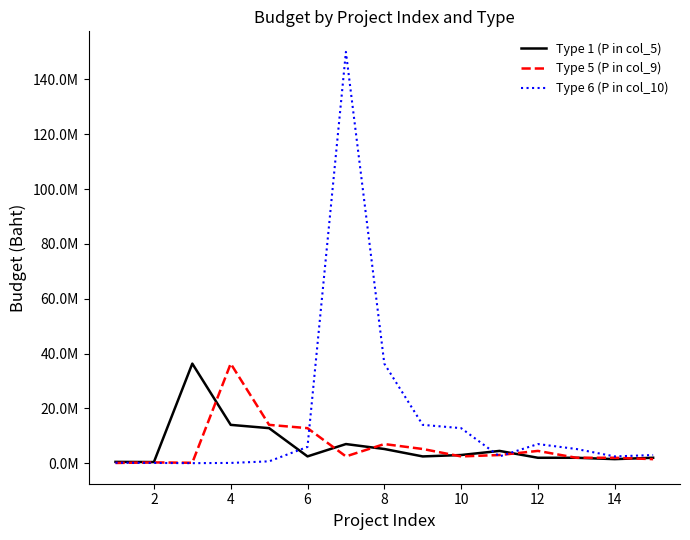

What are all the series names shown in the legend?

Type 1 (P in col_5), Type 5 (P in col_9), Type 6 (P in col_10)